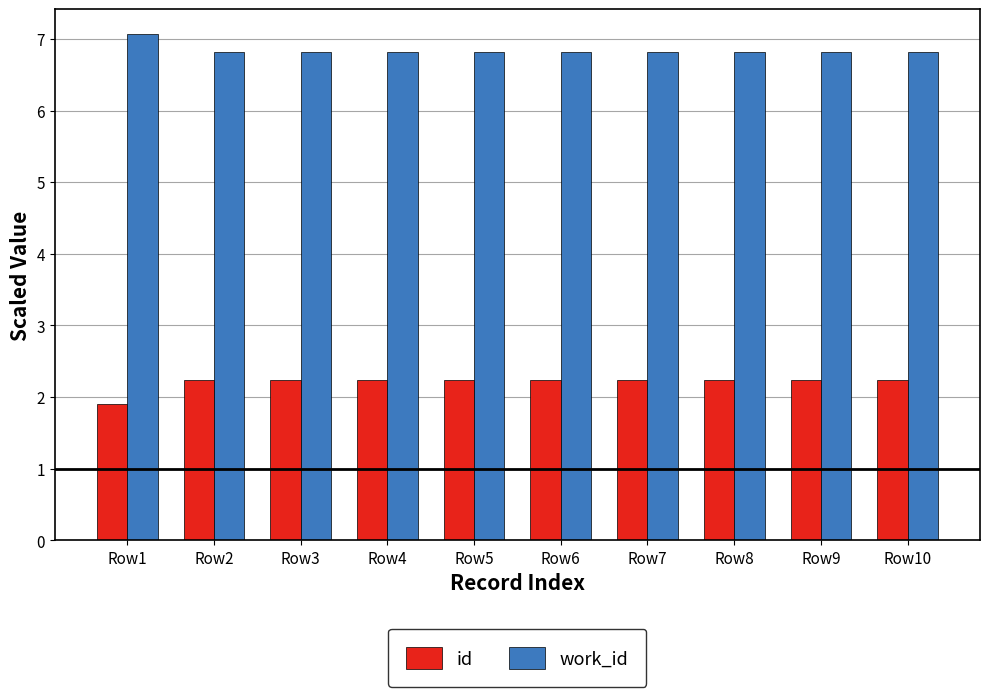

Which series has the largest range (max minus min)?

id